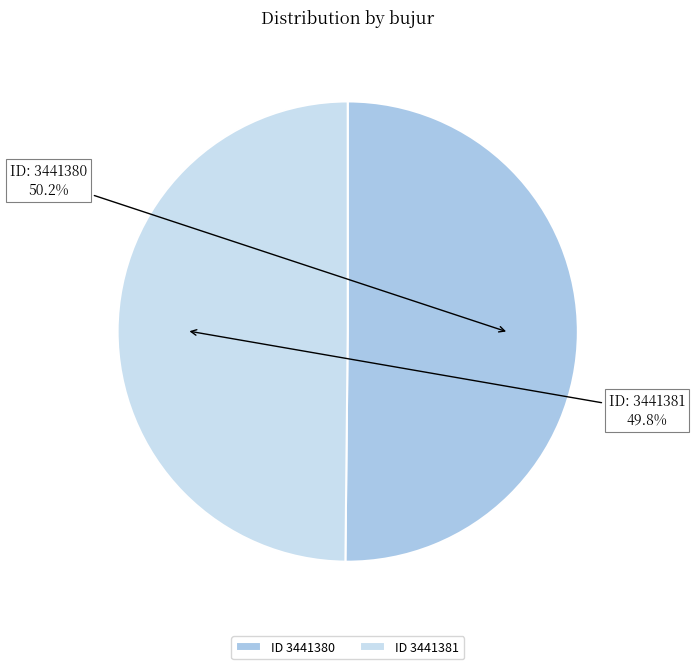

Does any single category account for the majority?

Yes